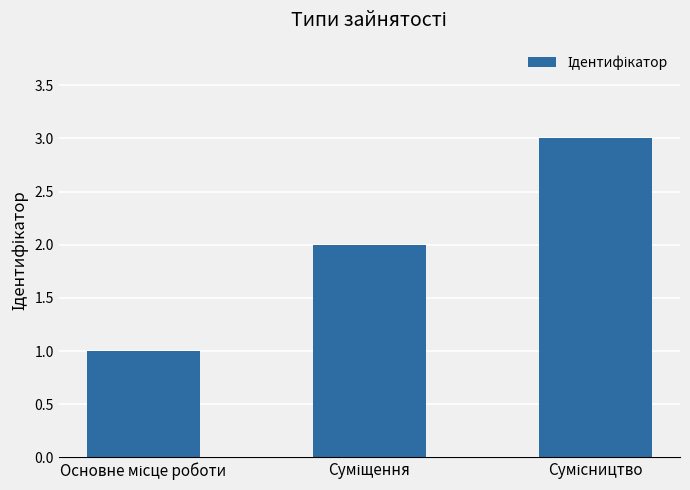

What is the maximum value shown in the chart?

3